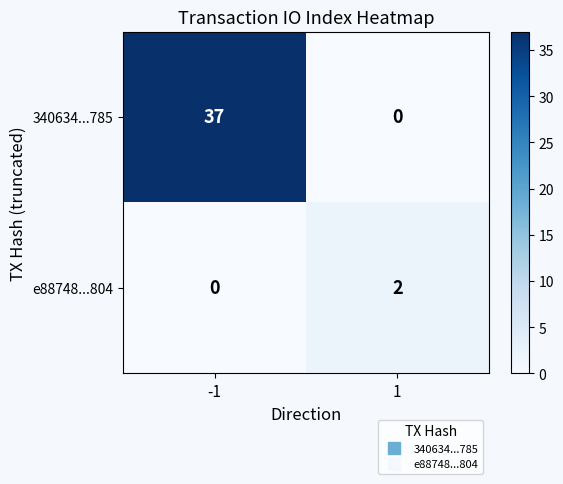

Which series has the widest spread of values?

340634...785